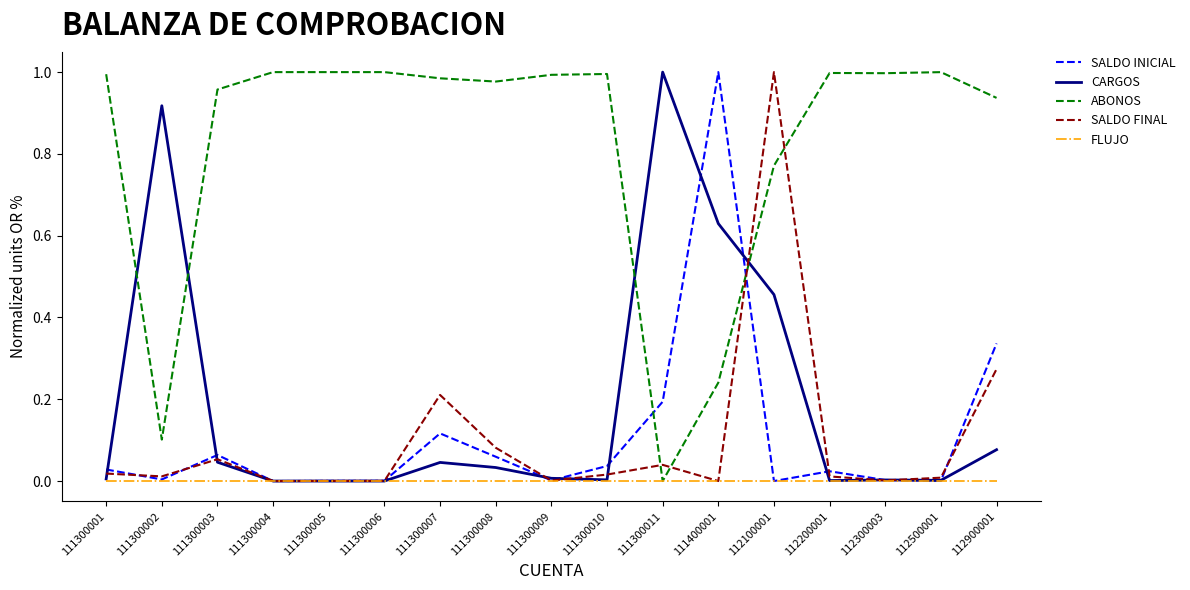

At which label does ABONOS reach its minimum?

111300011